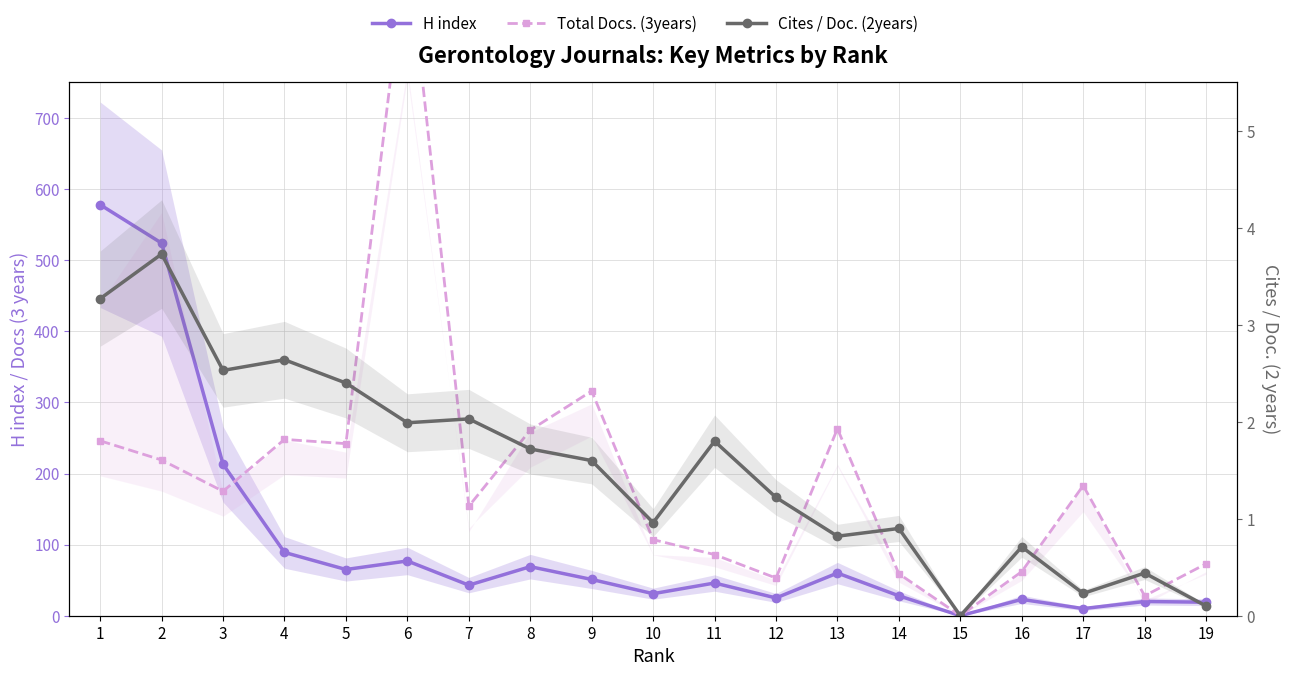

What is the difference between the Cites / Doc. (2years) values at 4 and 13?

1.8